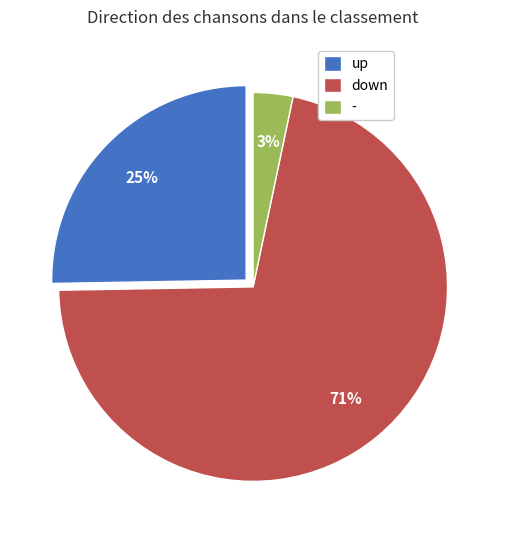

To the nearest percent, what percentage of the pie is -?

3%